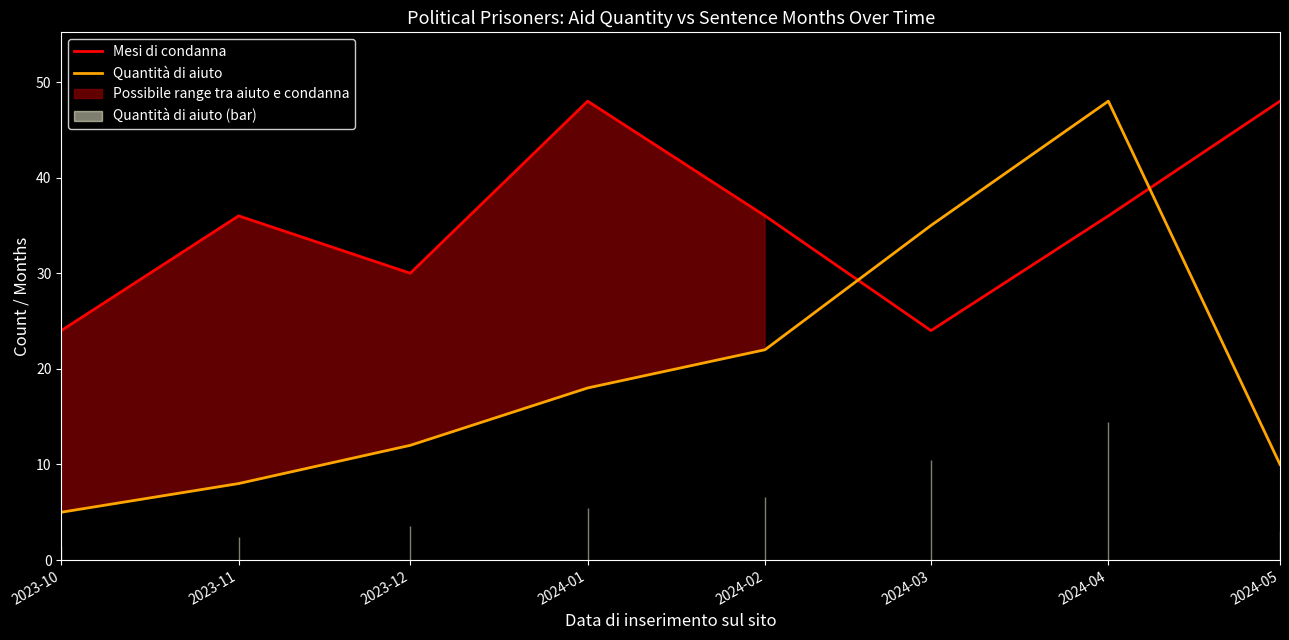

Which series has the widest spread of values?

Quantità di aiuto